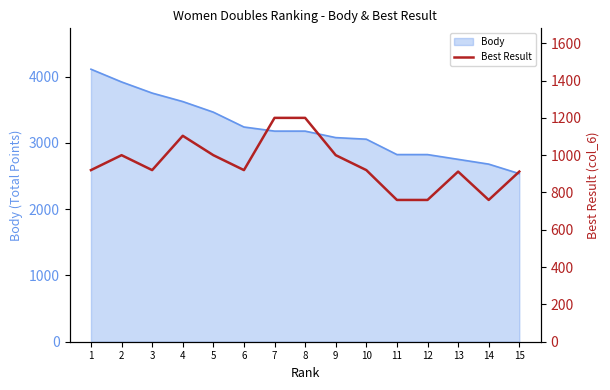

At which label does the data first exceed 920?

2